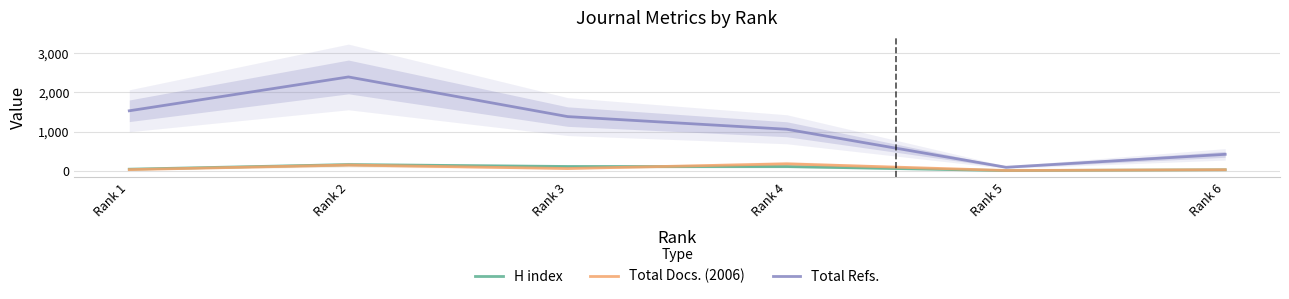

True or false: Total Refs. has a value of 419 at Rank 6.

True